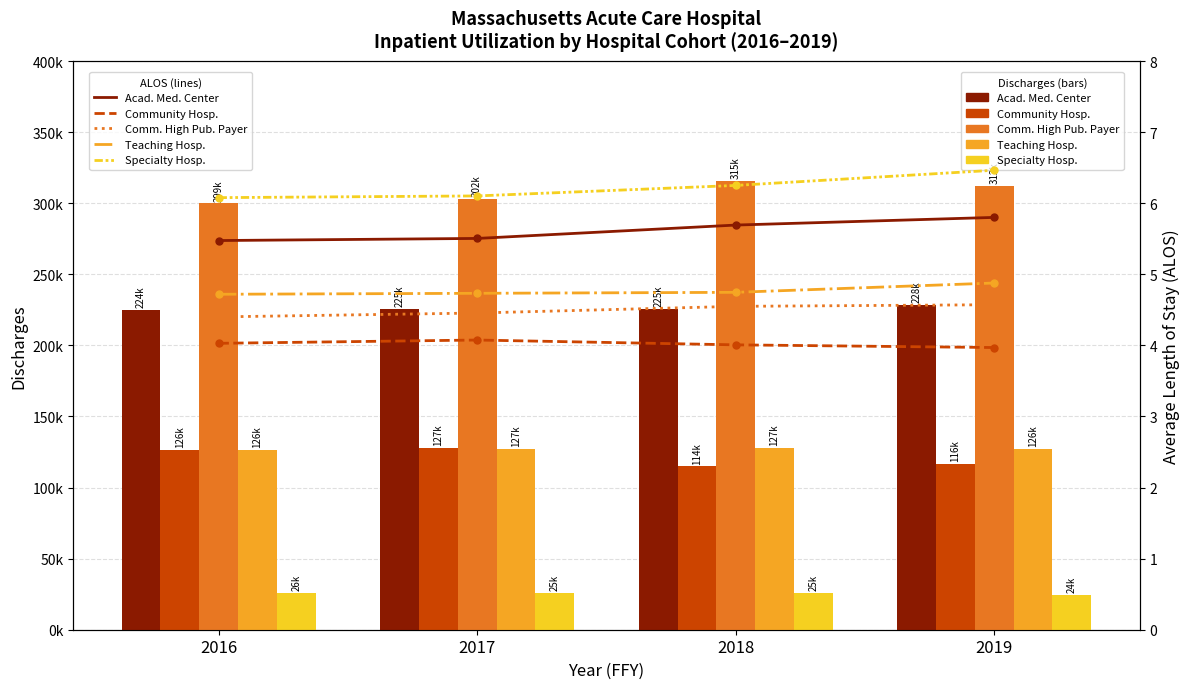

At which label does Academic Medical Center reach its minimum?

2016